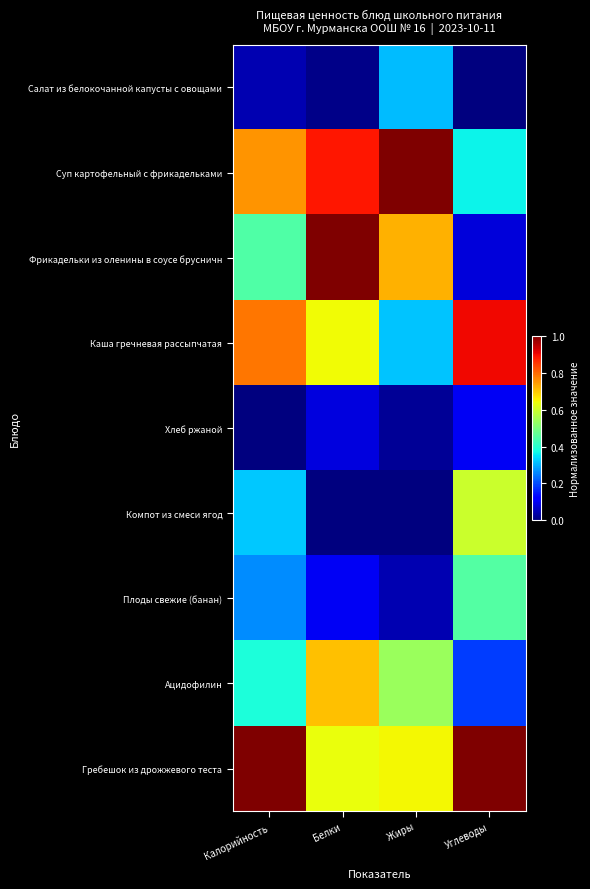

Which series has the largest range (max minus min)?

Фрикадельки из оленины в соусе брусничн